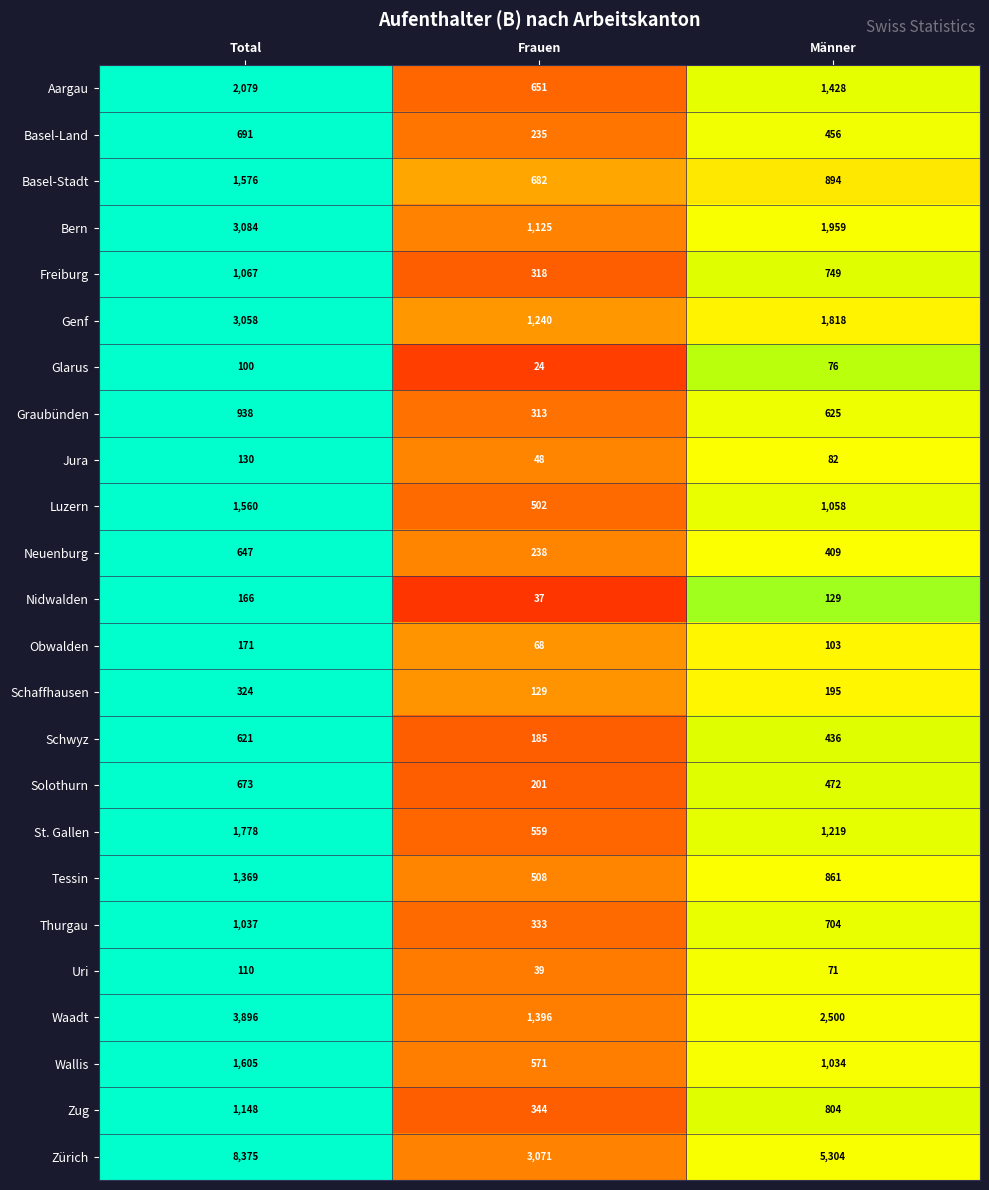

Count the number of data series in this chart.

24